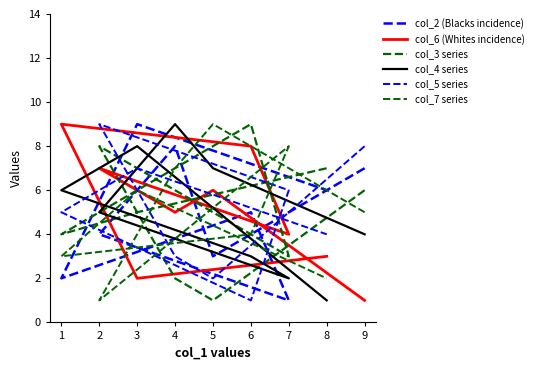

Which has a higher value, 2 or 5?

2